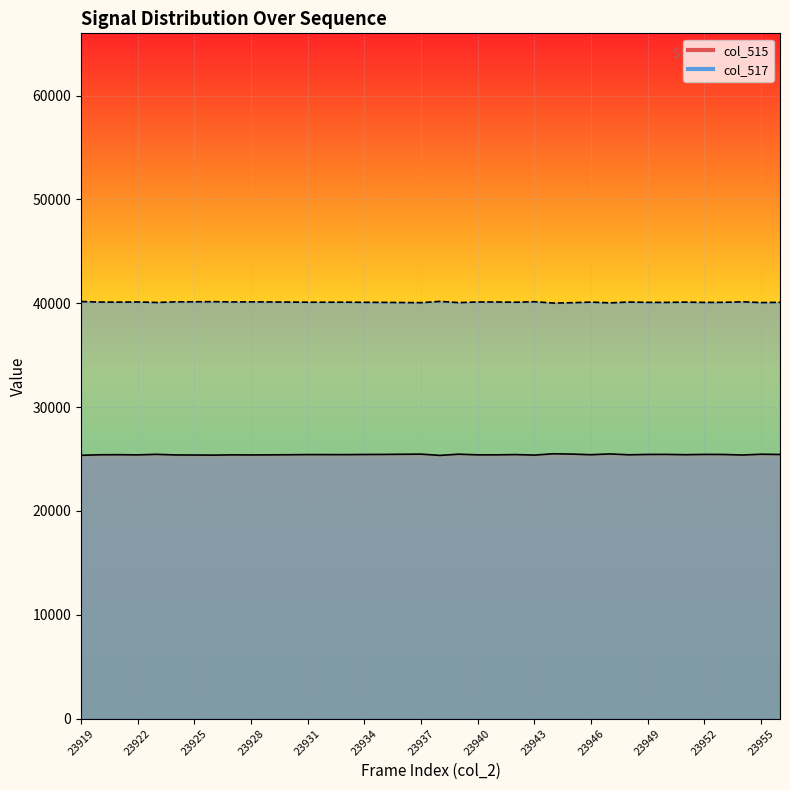

What is the sum of all col_515 line values?

966210